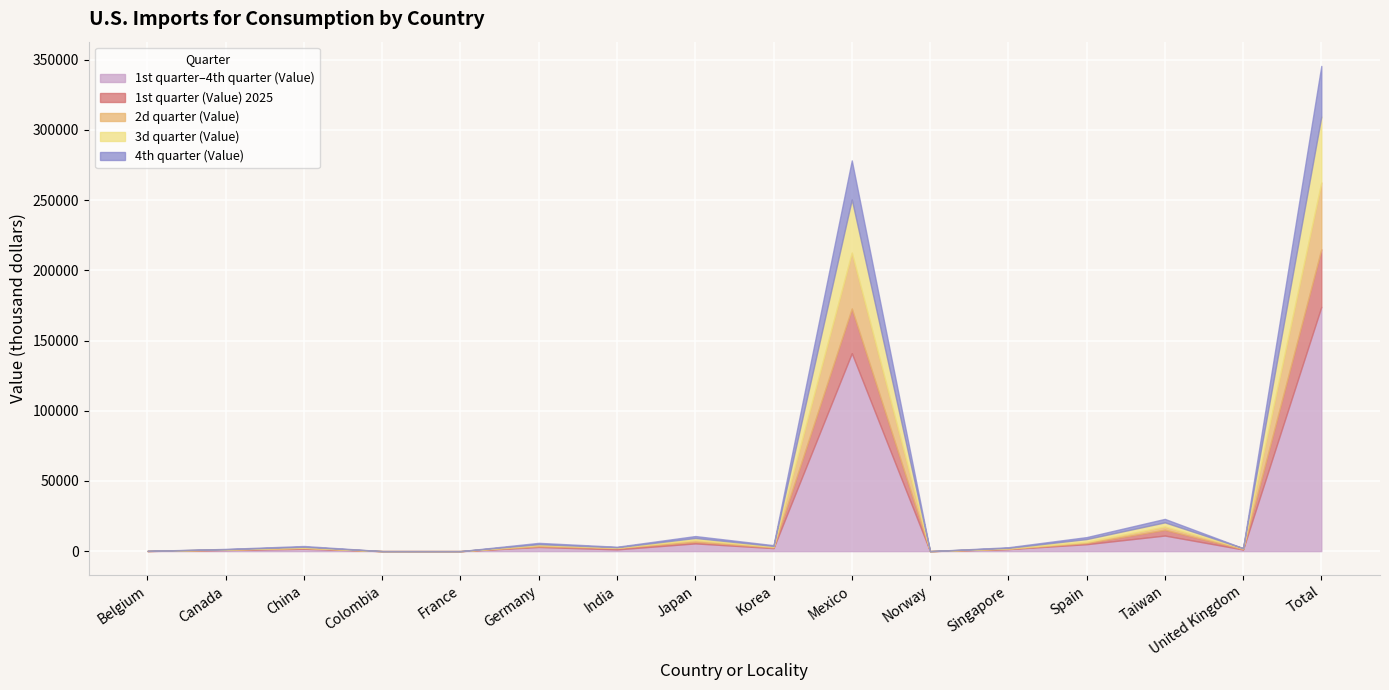

True or false: 4th quarter (Value) and 1st quarter–4th quarter (Value) intersect in this chart.

False